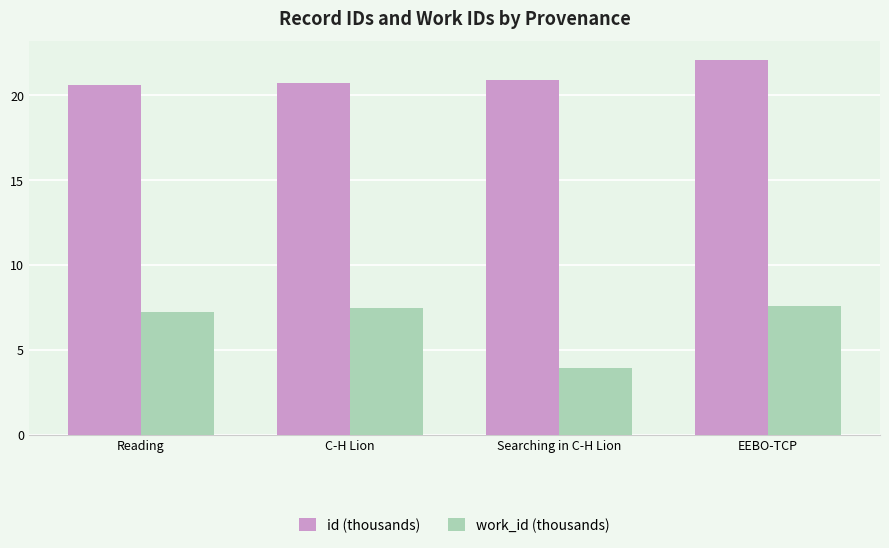

How many data points in work_id (thousands) are above 7?

3